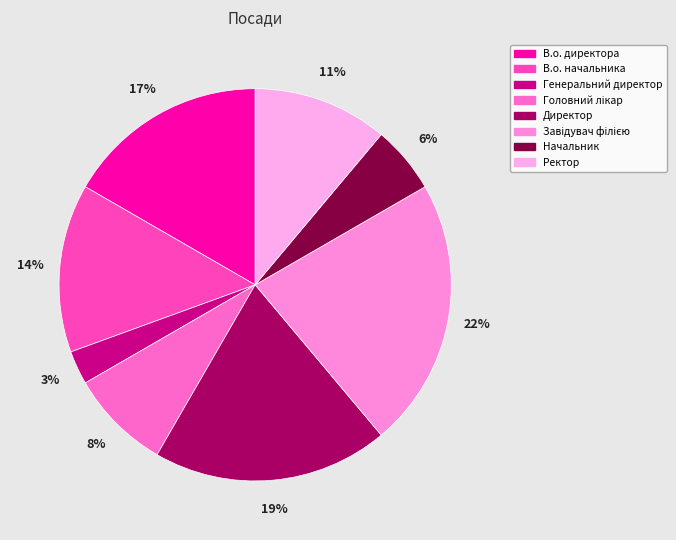

How many segments does this pie chart have?

8